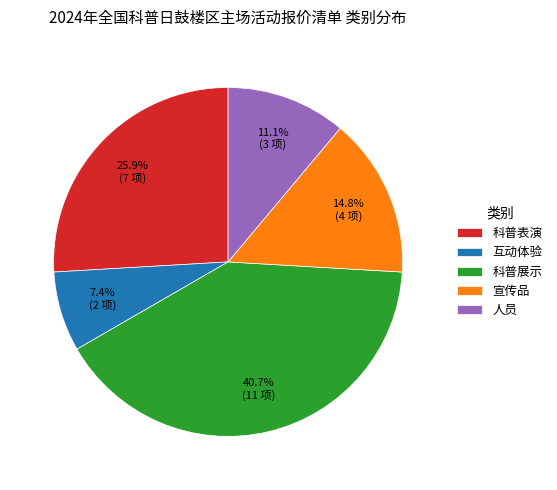

Count the number of slices in the pie.

5